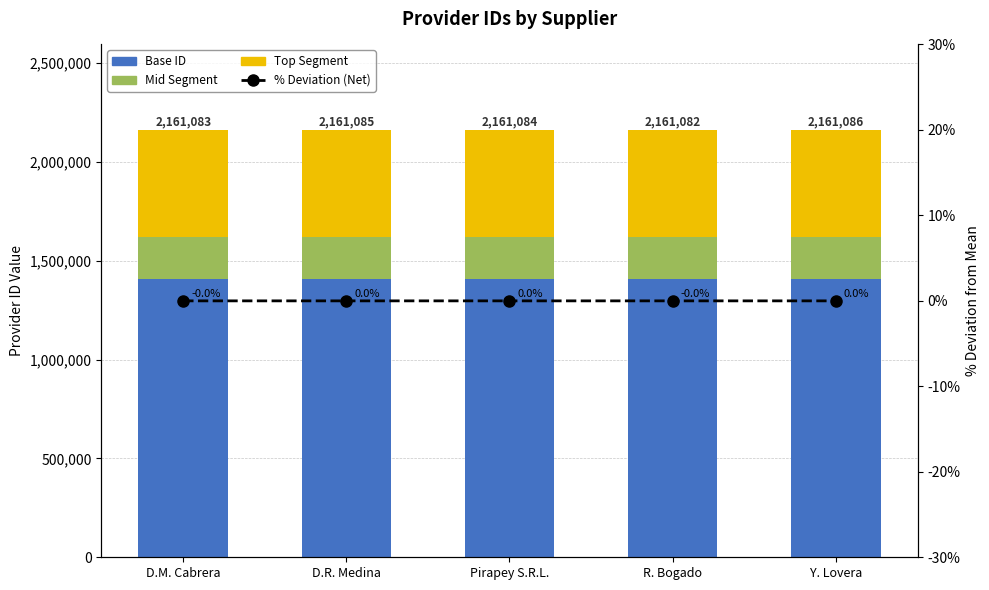

How many groups of bars are there?

5